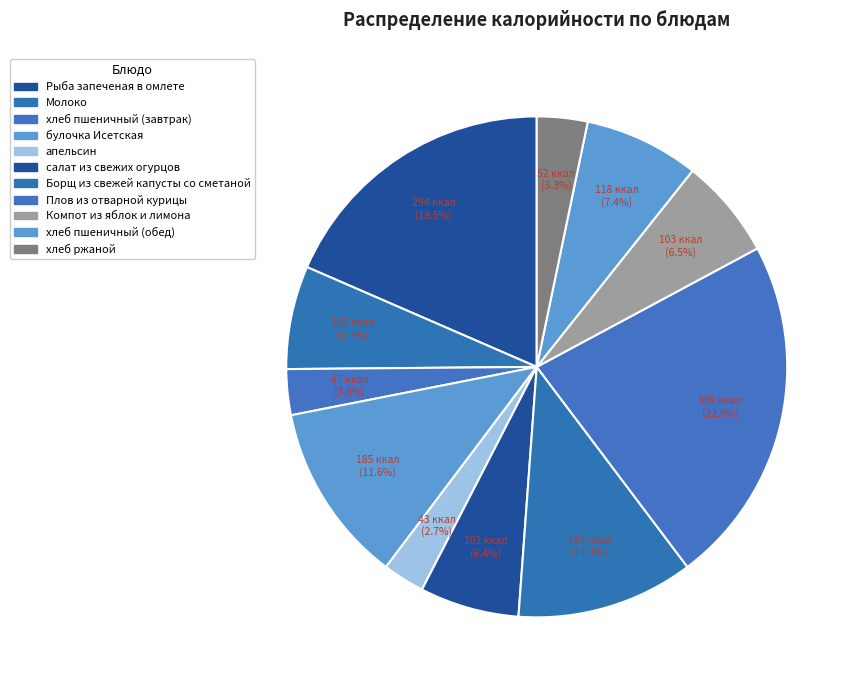

Is there a majority slice in this chart?

No